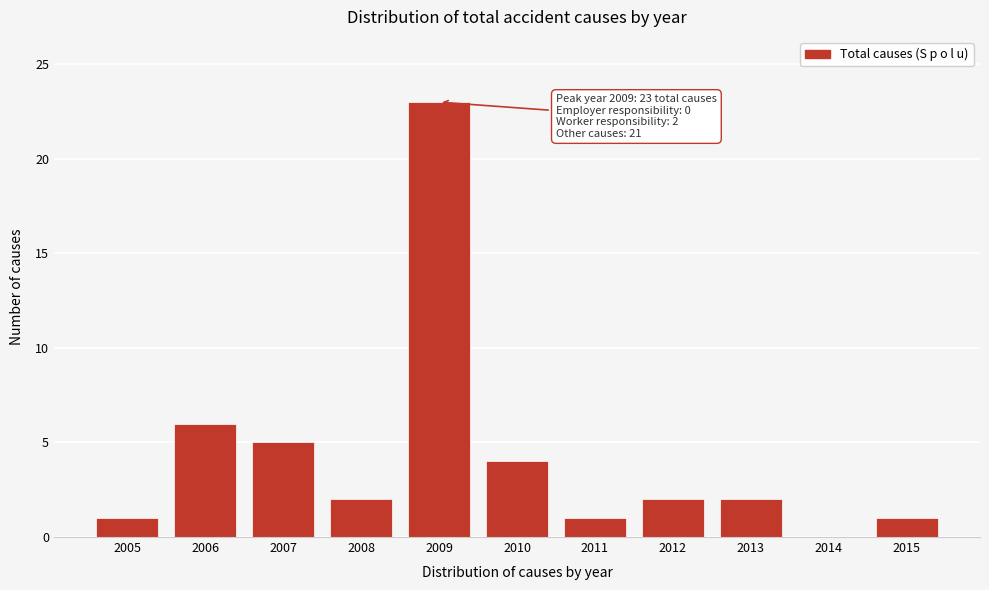

Reading left to right, transcribe all the data shown in this chart.

2005=1	2006=6	2007=5	2008=2	2009=23	2010=4	2011=1	2012=2	2013=2	2014=0	2015=1